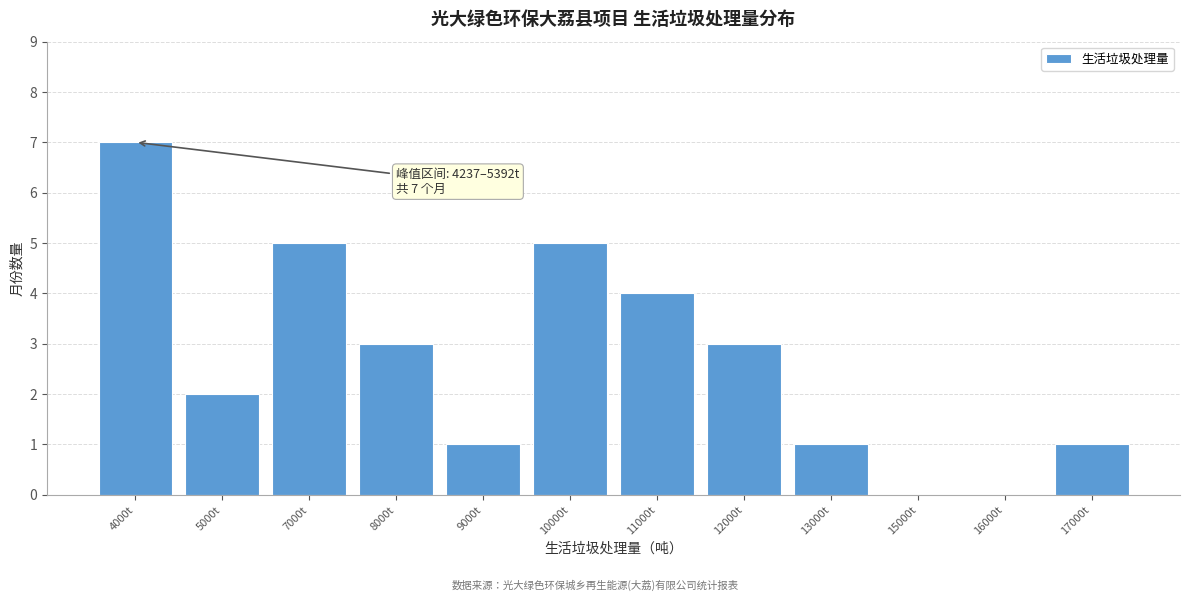

Reading left to right, what are all the values shown in this chart?

4000t=7	5000t=2	7000t=5	8000t=3	9000t=1	10000t=5	11000t=4	12000t=3	13000t=1	15000t=0	16000t=0	17000t=1